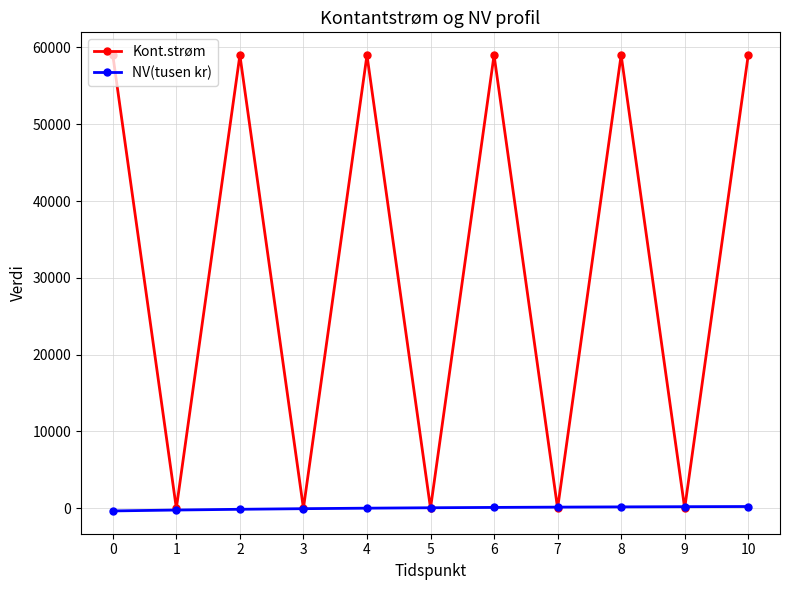

Where is the first local minimum for Kont.strøm?

1